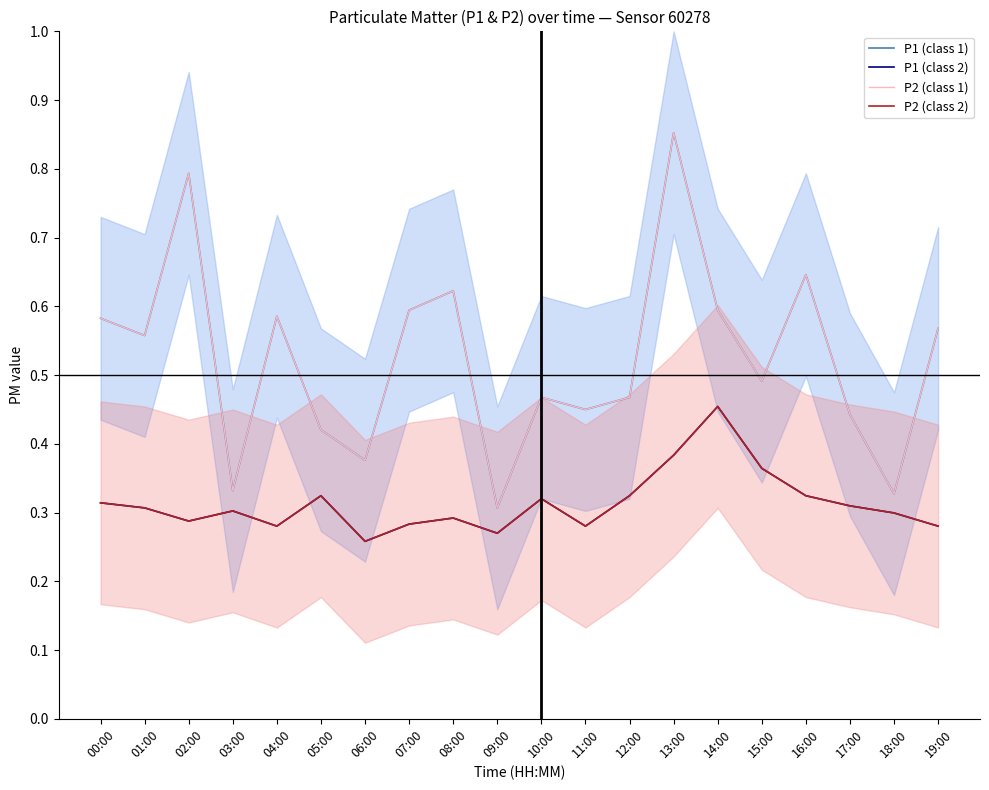

At which label does P1 (class 1) reach its minimum?

09:00